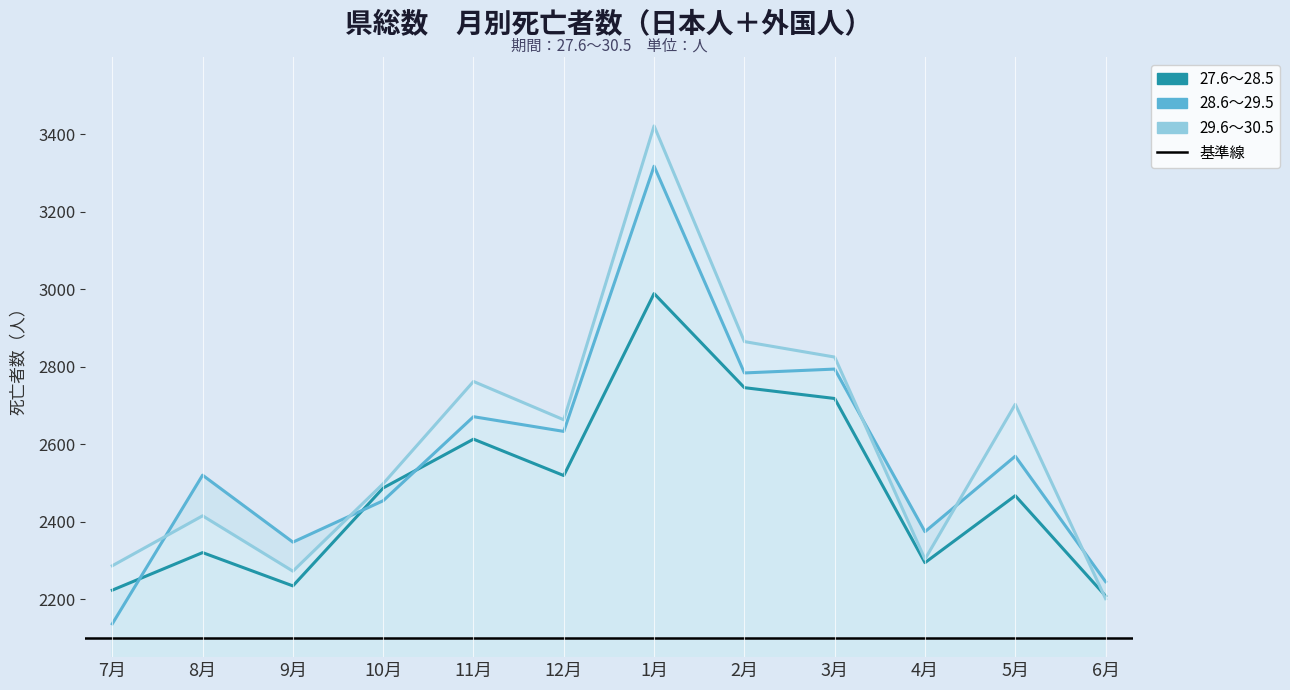

At which label does 29.6～30.5 first exceed 2663?

11月